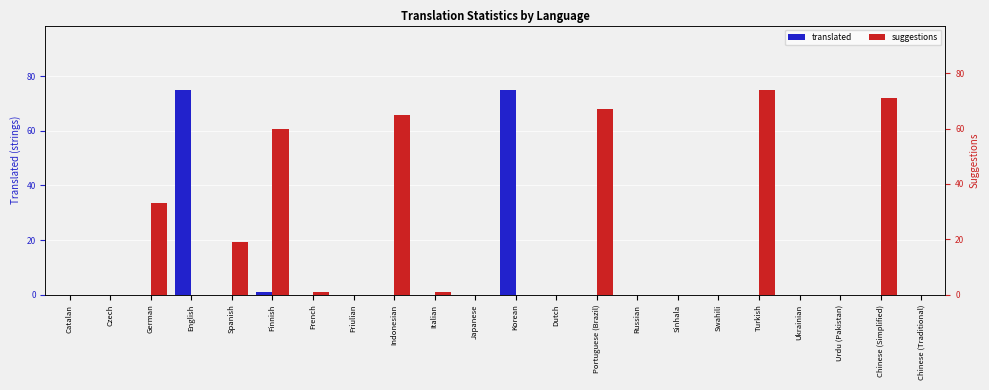

Count the number of data series in this chart.

2